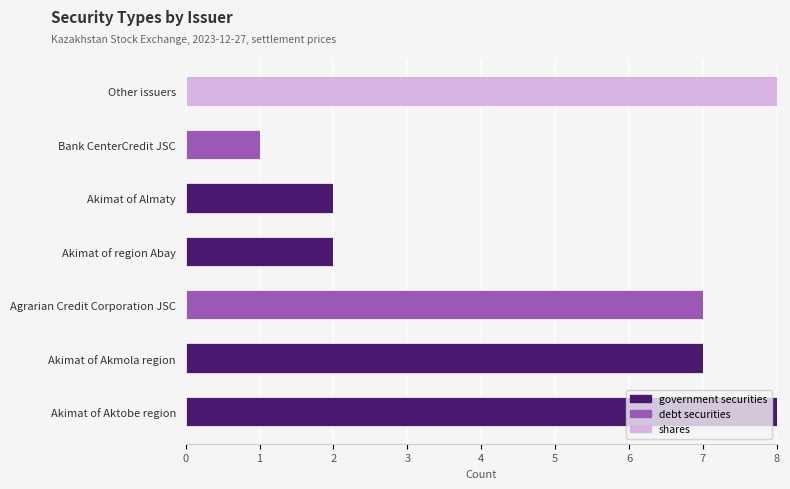

What is the highest value of the government securities series?

8